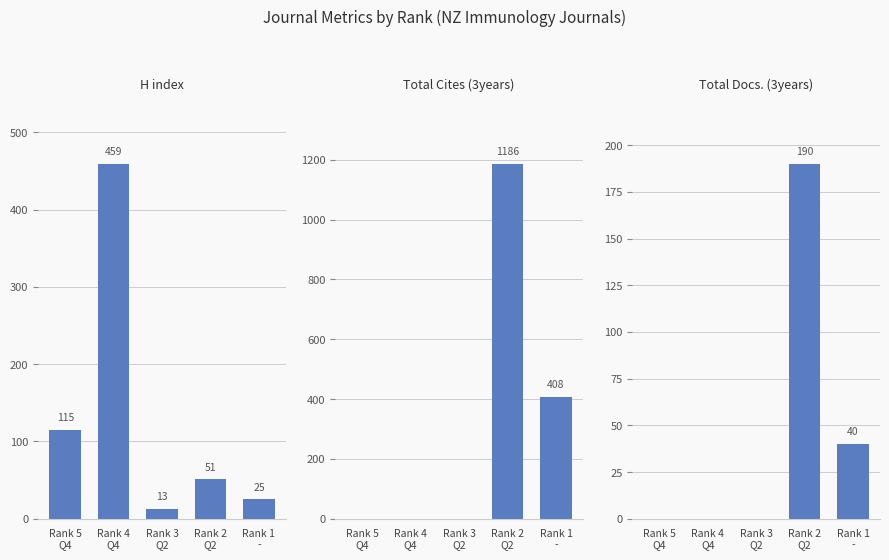

True or false: Total Docs. (3years) has a value of 0 at Rank 3
Q2.

True